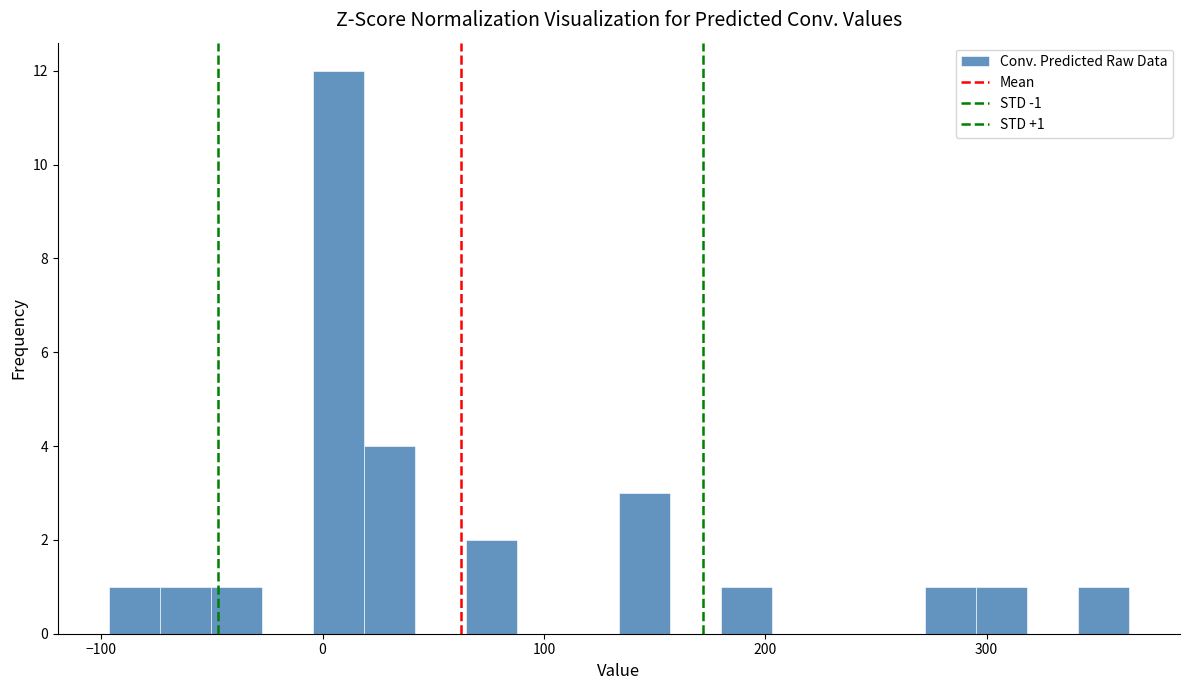

Read against the x-axis, roughly where is the centre of the tallest bar?

10